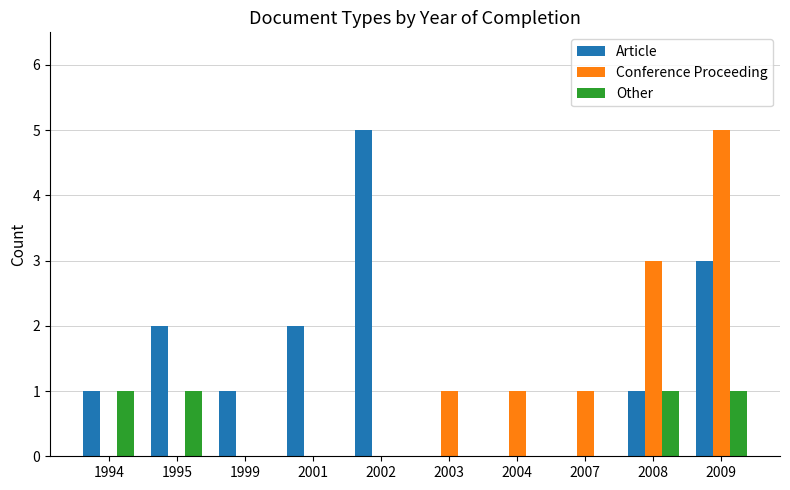

The Article series shows 1 at 2001. True or false?

False